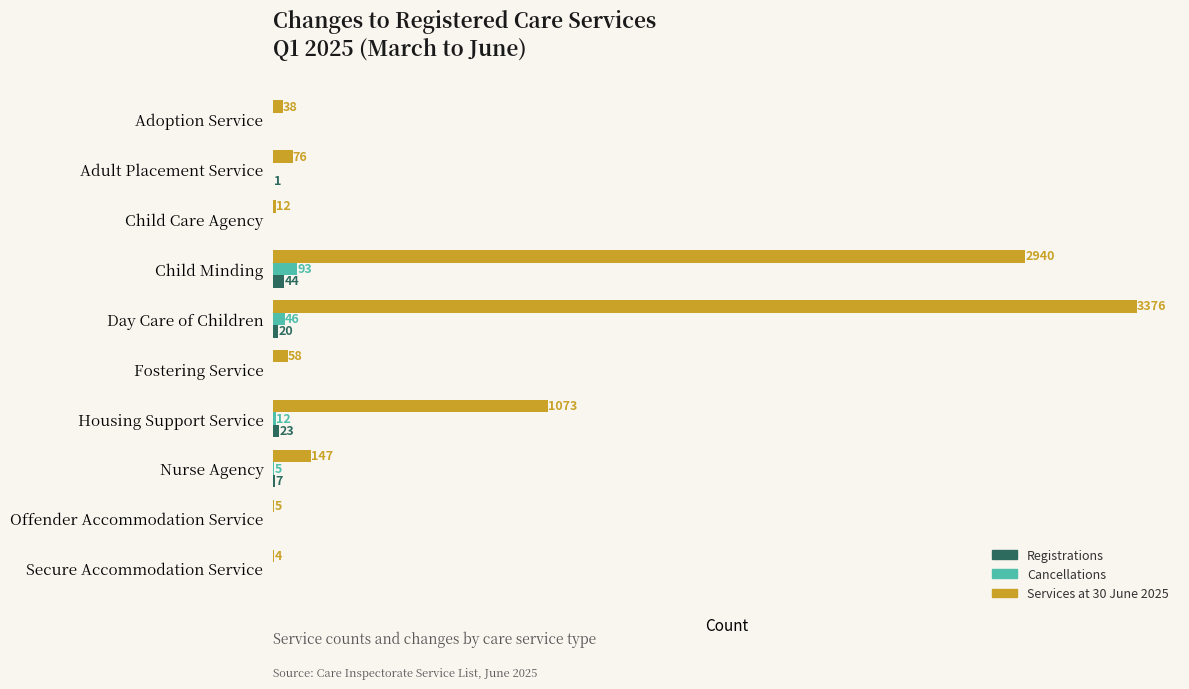

At which label does Cancellations reach its peak?

Child Minding